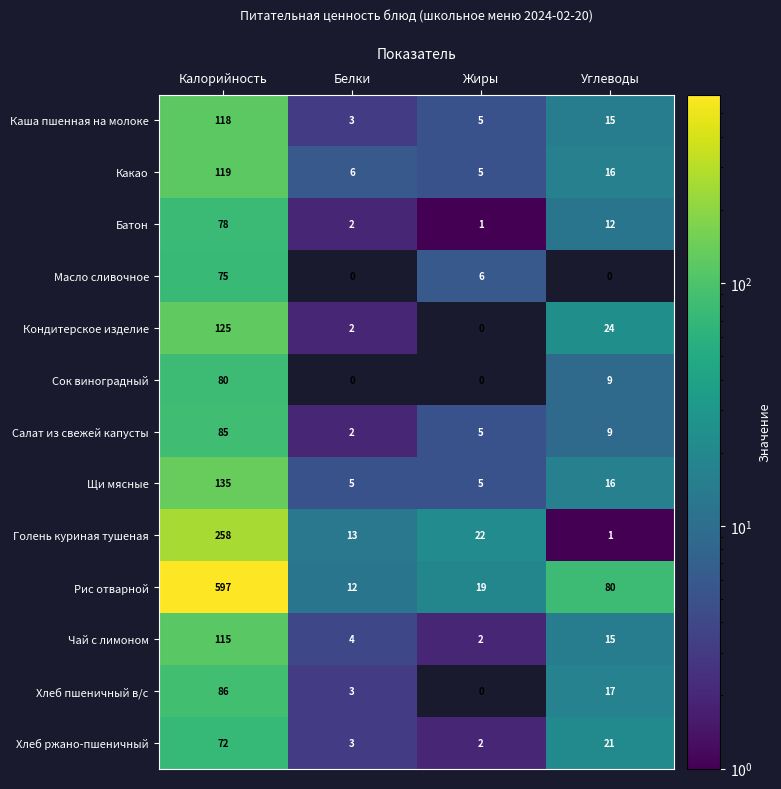

Rank the categories by Хлеб ржано-пшеничный value from highest to lowest.

Калорийность, Углеводы, Белки, Жиры